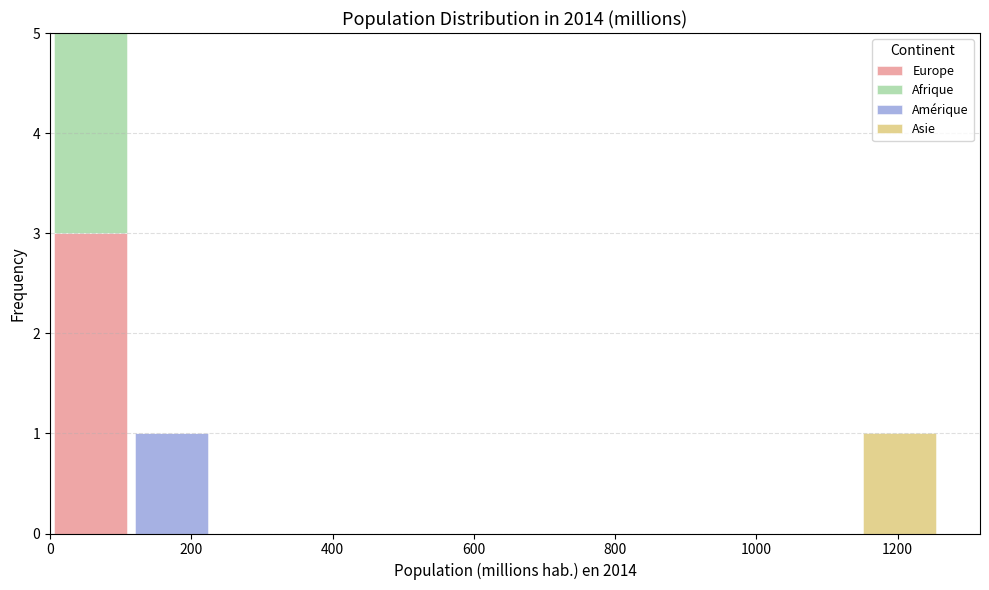

Reading left to right, transcribe this chart: for each stacked bar, give the range it covers on the x-axis and its total height. Neither the bar edges nor the heights are printed on the chart, so give them approximately, as read against the axes.

0 to 120: 5
120 to 220: 1
220 to 340: 0
340 to 460: 0
460 to 580: 0
580 to 680: 0
680 to 800: 0
800 to 920: 0
920 to 1040: 0
1040 to 1140: 0
1140 to 1260: 1